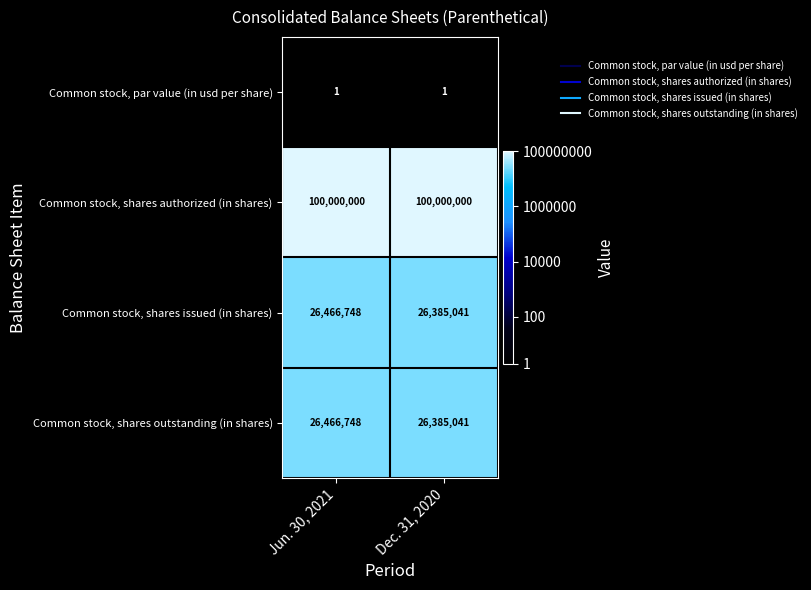

At how many categories does at least one series exceed 1?

2